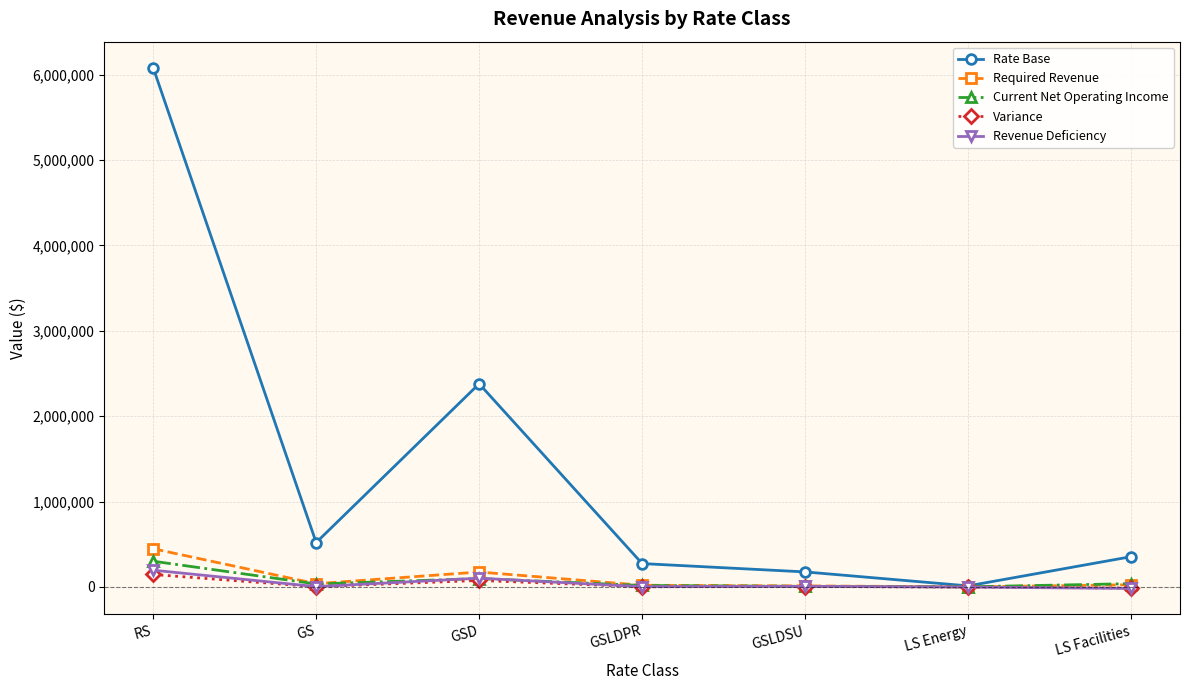

Where is the first local maximum for Rate Base?

GSD